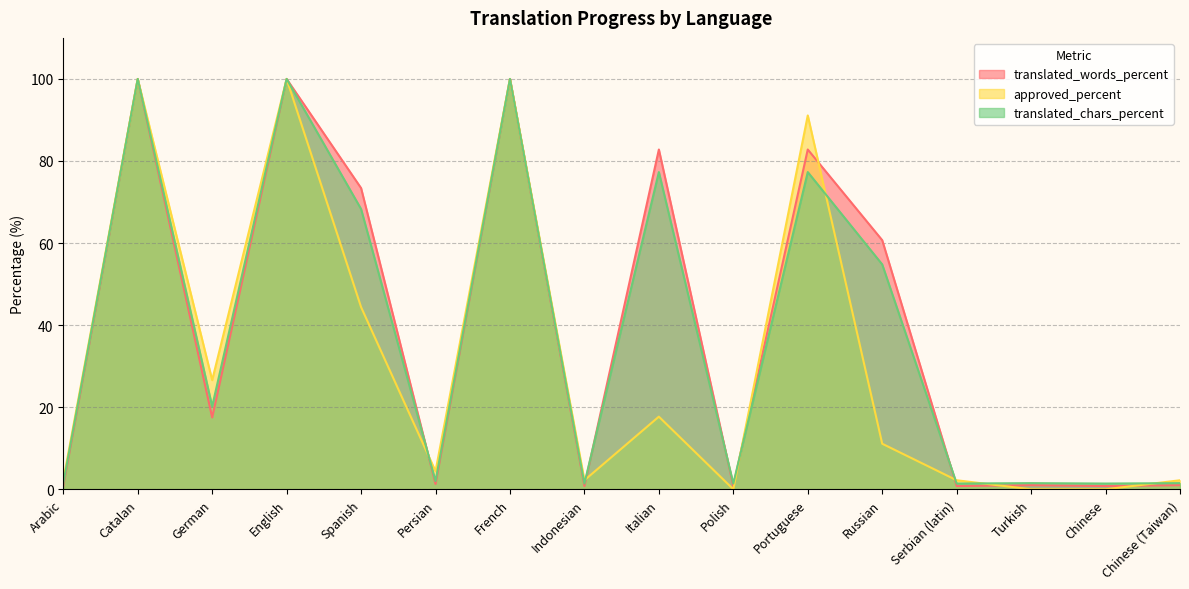

Rank the categories by translated_chars_percent value from highest to lowest.

Catalan, English, French, Italian, Portuguese, Spanish, Russian, German, Persian, Turkish, Chinese (Taiwan), Arabic, Indonesian, Polish, Serbian (latin), Chinese